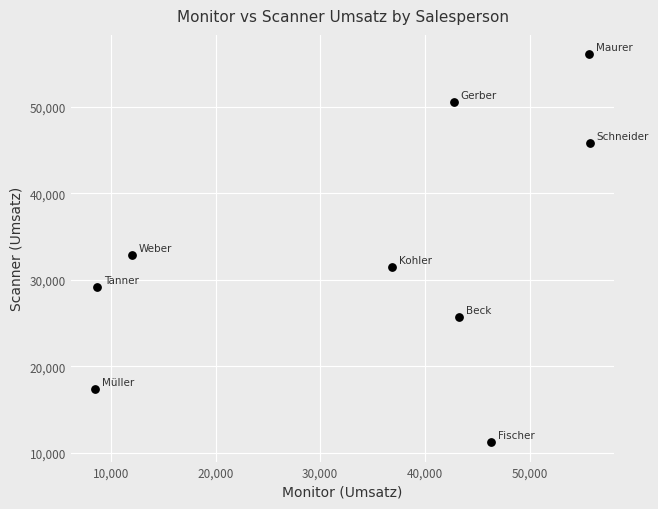

What is the range of X values (max minus min)?

47189.1